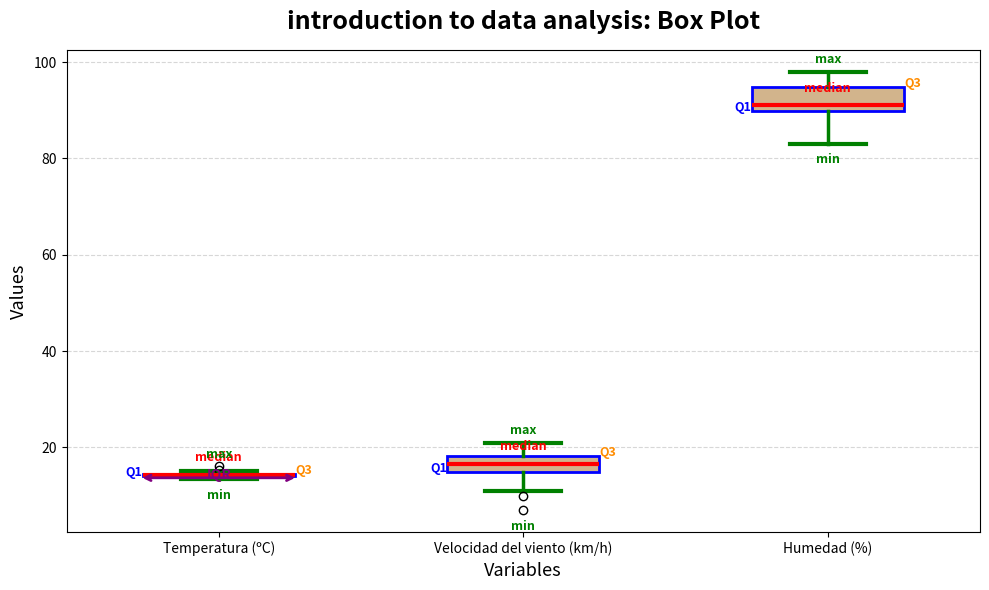

Reading left to right, read every box against the y-axis: the position of its median line, the range the box covers, and the ends of its whiskers. The values are not printed on the chart, so give them approximately, as read against the axis.

Temperatura (ºC): box collapsed to a line at 14, whiskers 14 to 16
Velocidad del viento (km/h): median 16 (inside the box), box 16 to 18, whiskers 12 to 22
Humedad (%): median 92, box 90 to 94, whiskers 84 to 98